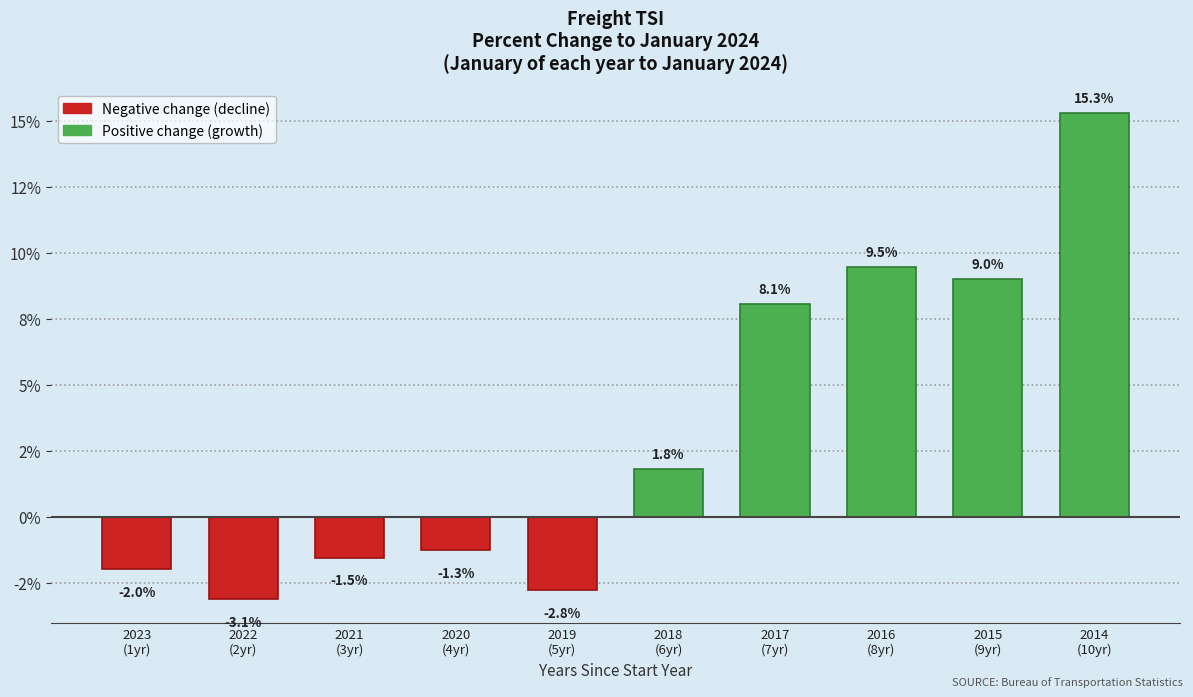

Does the chart contain any negative values?

Yes